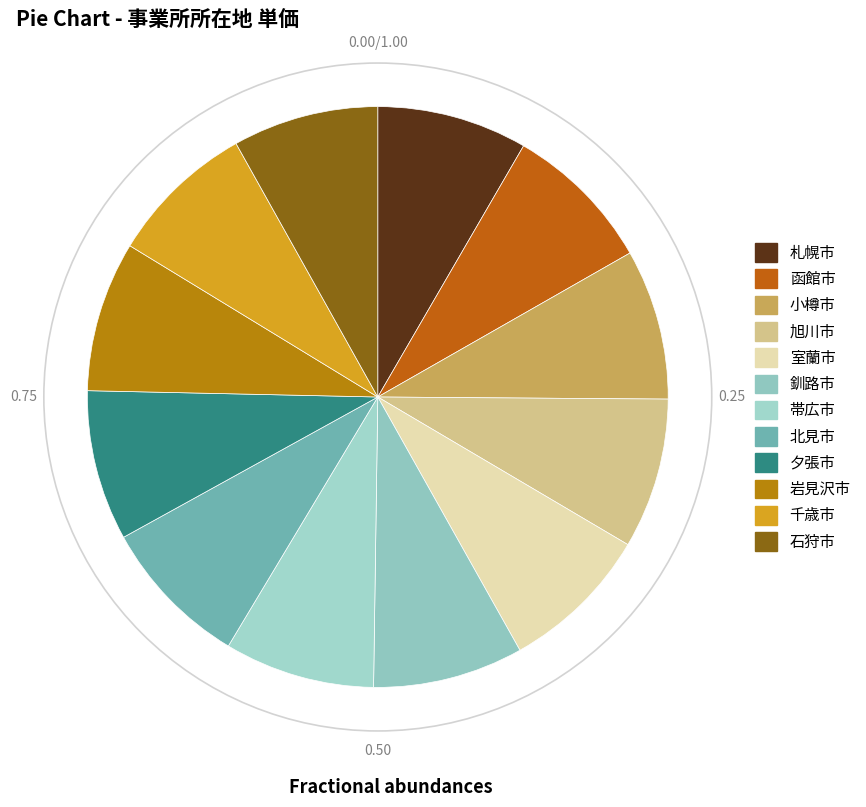

Which has a higher value, 岩見沢市 or 北見市?

岩見沢市